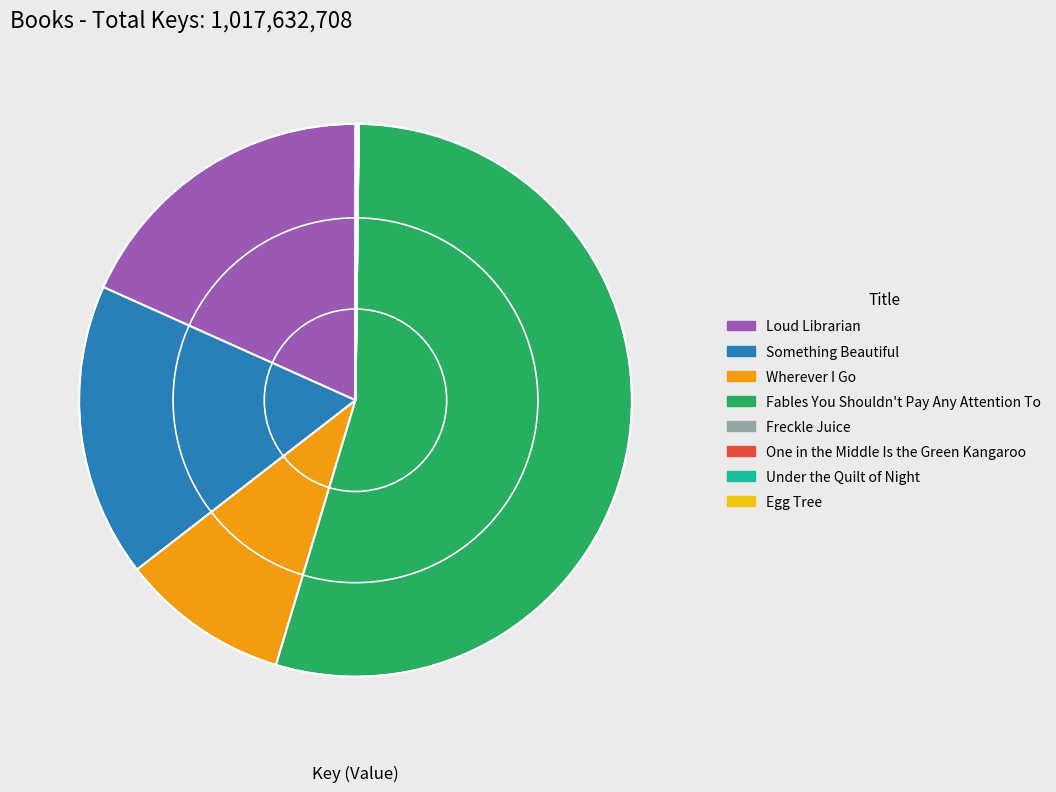

Does any single category account for the majority?

Yes